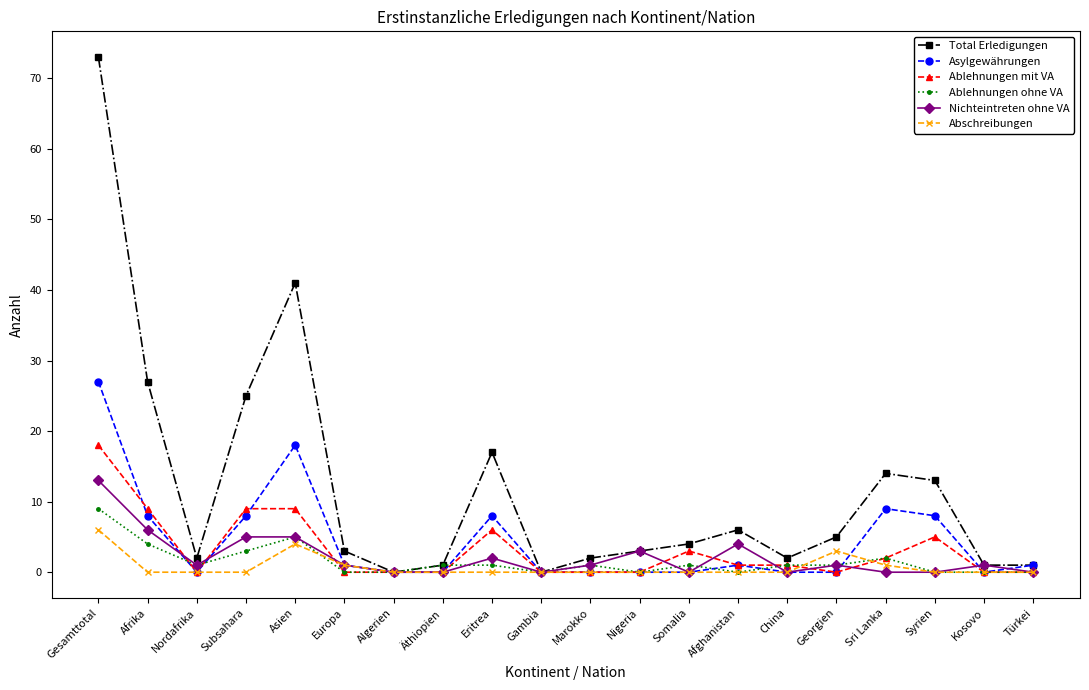

Where is the first local minimum for Asylgewährungen?

Nordafrika